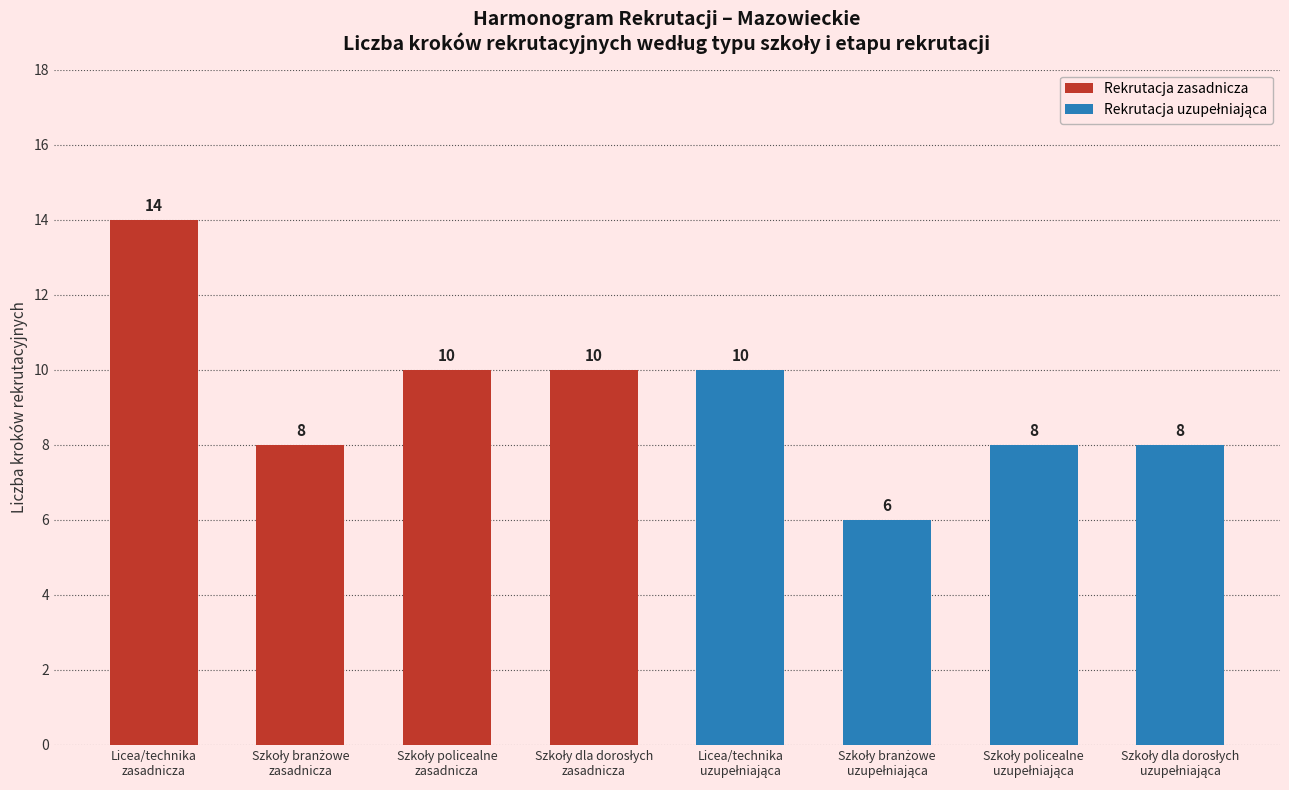

What is the highest value of the Rekrutacja uzupełniająca series?

10